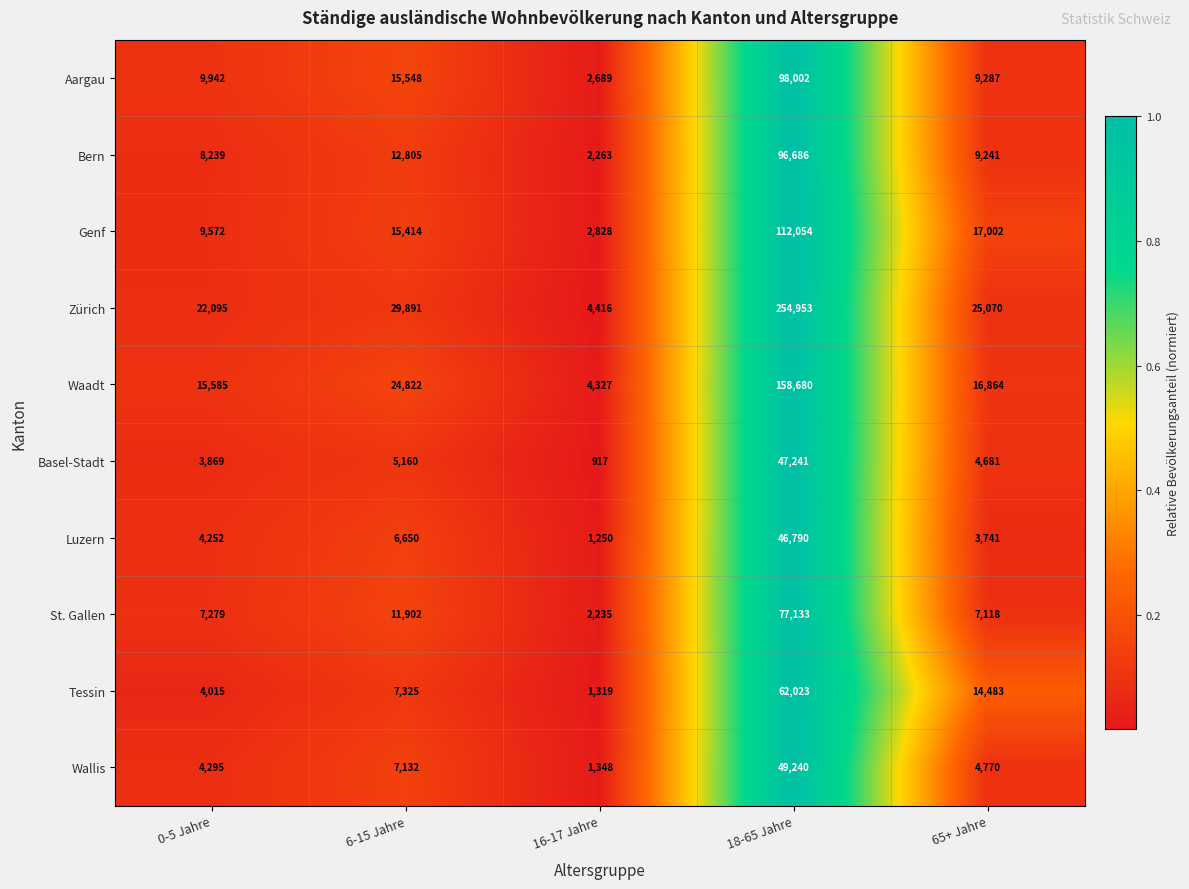

At which category does the chart reach its peak across all series?

18-65 Jahre